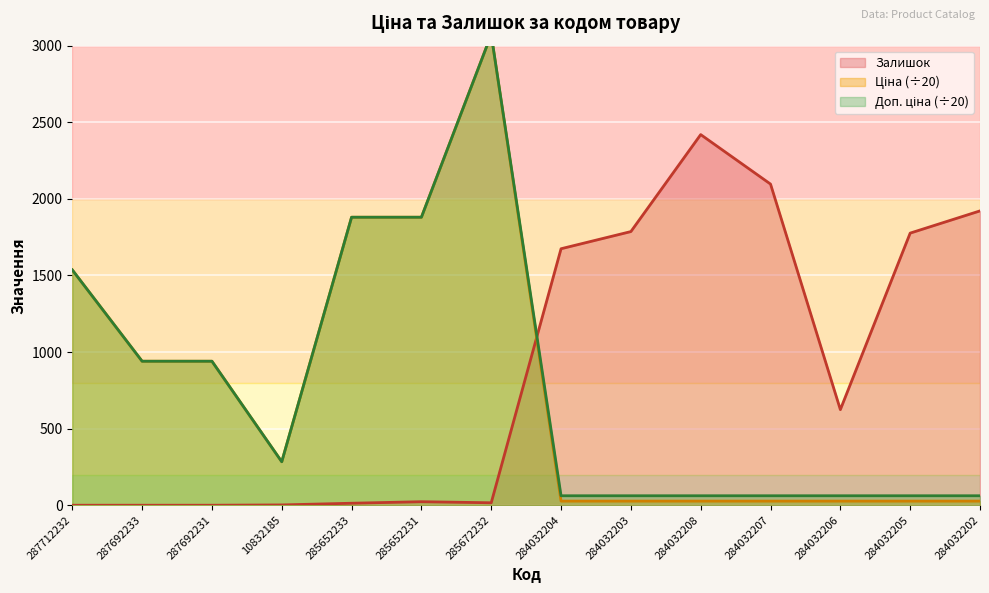

What is the sum of the Ціна values at 10832185 and 284032206?

310.6